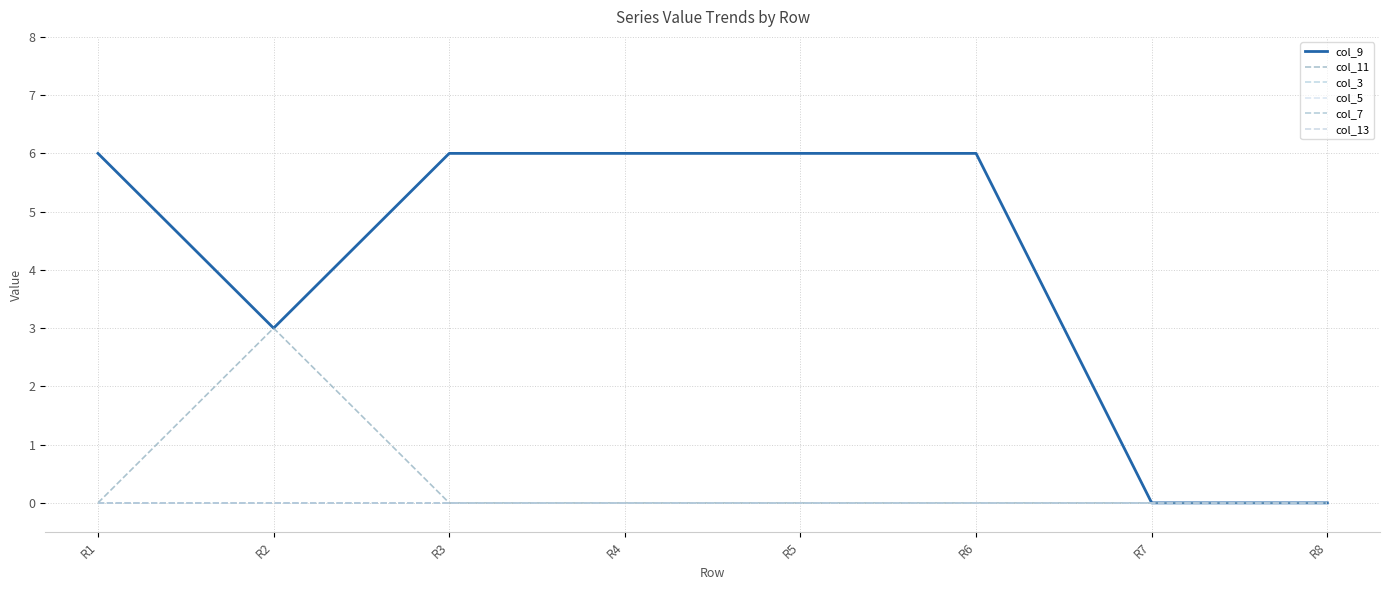

Does the chart have visible grid lines?

Yes